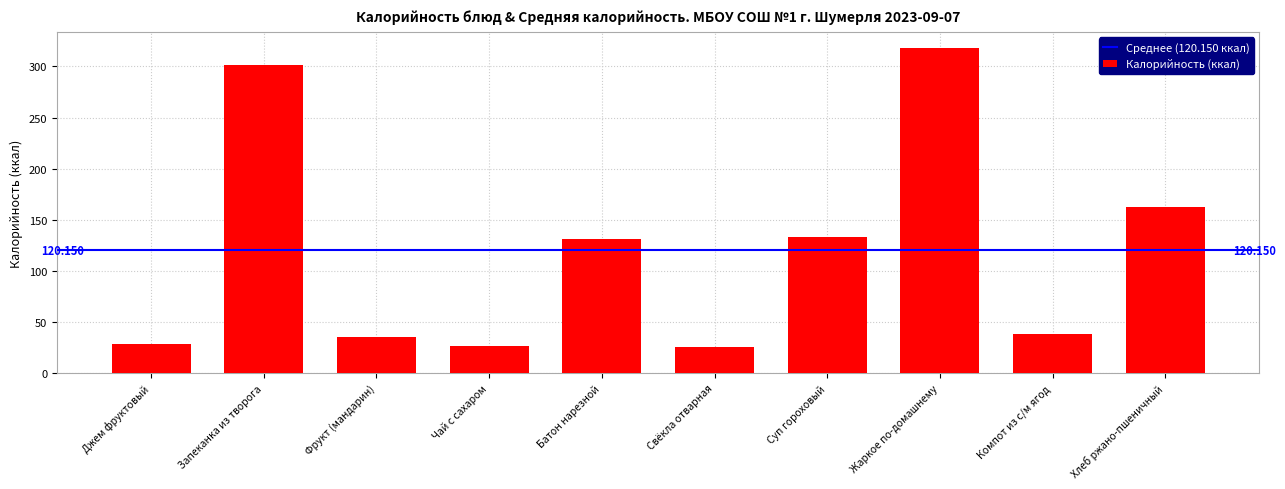

What is the label of the 3rd bar from the right?

Жаркое по-домашнему